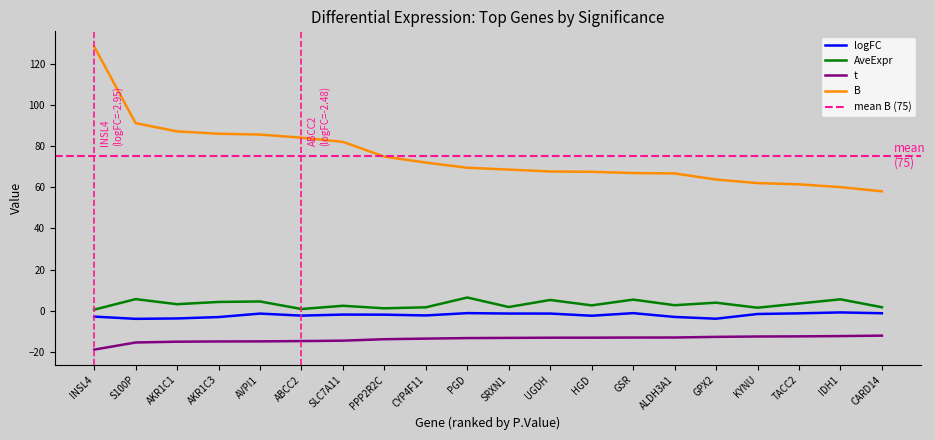

What is the greatest value displayed?

128.7